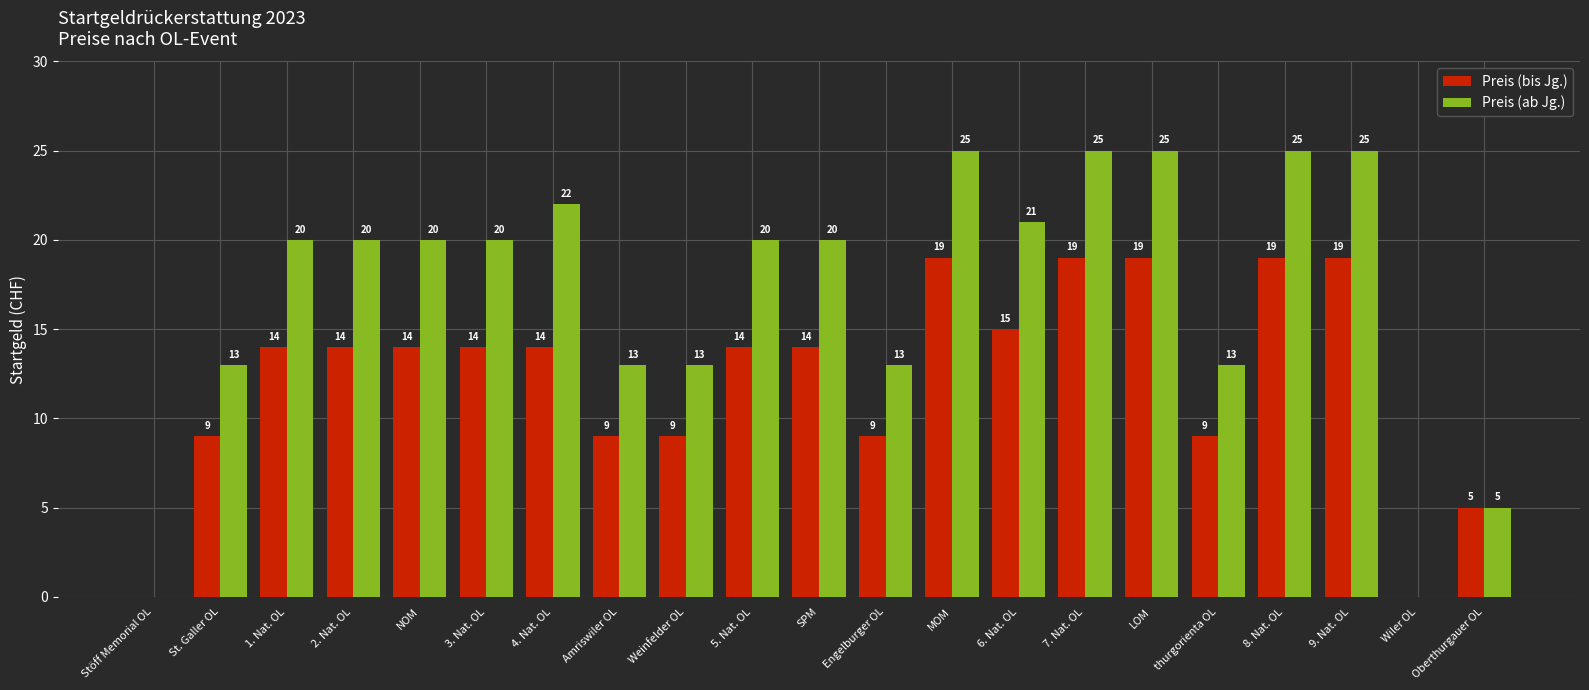

What is the total value across all series at Oberthurgauer OL?

10